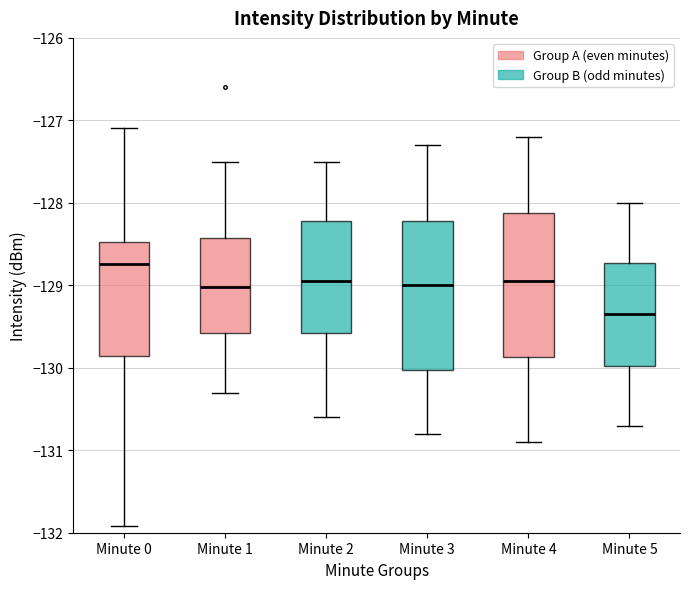

Reading left to right, transcribe this box plot: for each box, give where its median line is, the range the box spans, and where its two whiskers end, as read against the y-axis. The values are not printed on the chart, so give them approximately, as read against the axis.

Minute 0: median -128.7, box -129.9 to -128.5, whiskers -131.9 to -127.1
Minute 1: median -129.0, box -129.6 to -128.4, whiskers -130.3 to -127.5
Minute 2: median -128.9, box -129.6 to -128.2, whiskers -130.6 to -127.5
Minute 3: median -129.0, box -130.0 to -128.2, whiskers -130.8 to -127.3
Minute 4: median -128.9, box -129.9 to -128.1, whiskers -130.9 to -127.2
Minute 5: median -129.3, box -130.0 to -128.7, whiskers -130.7 to -128.0